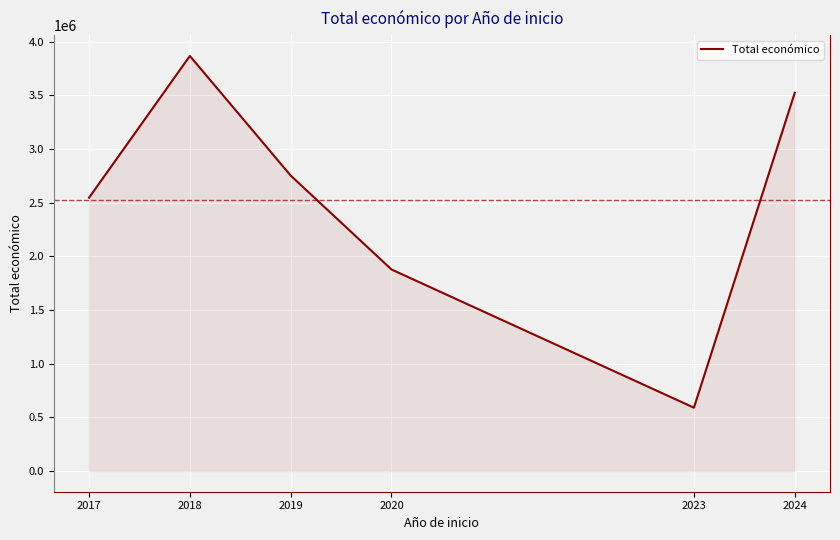

Reading right to left, list all the values displayed in this chart.

3522784	589584	1877150	2752323	3866609	2546283